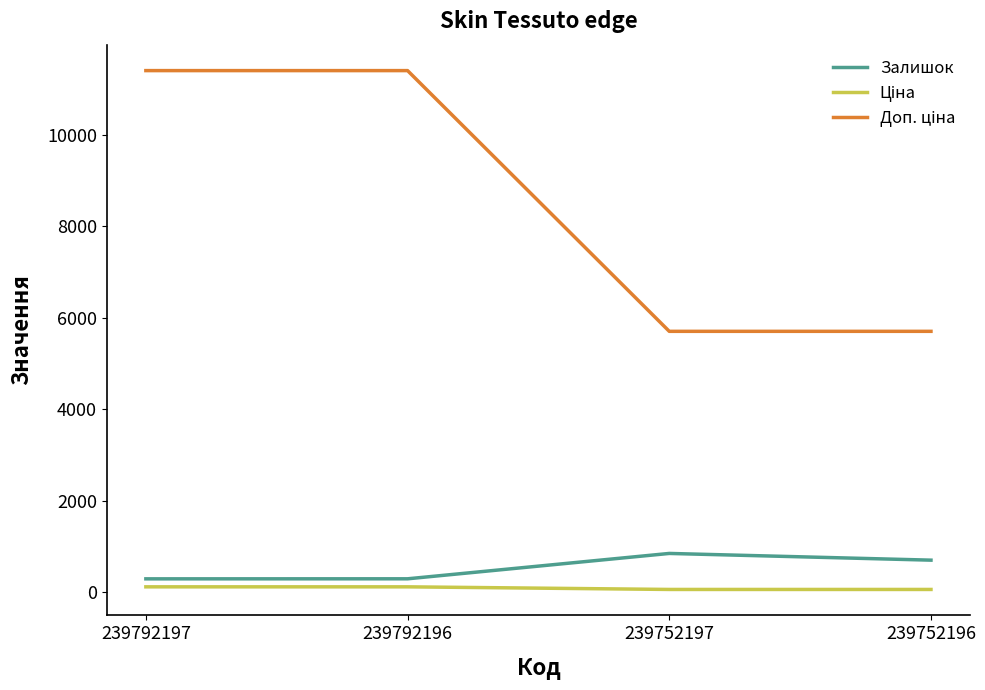

The Залишок series shows 1280.9 at 239752197. True or false?

False